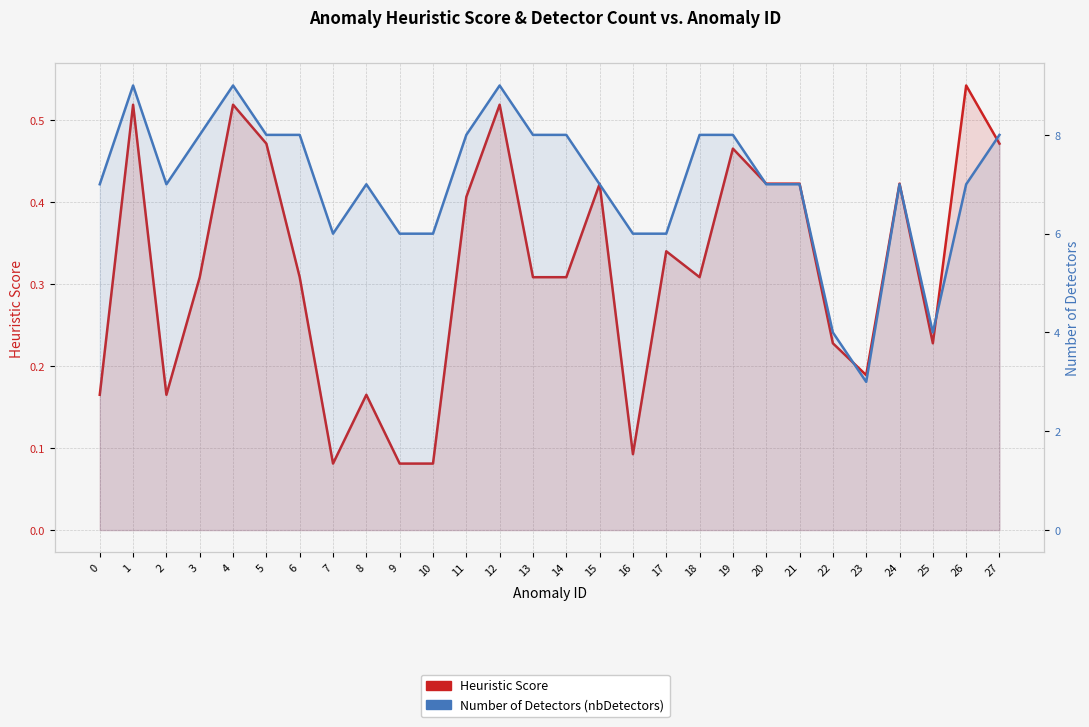

What are all the series names shown in the legend?

Heuristic Score, Number of Detectors (nbDetectors)